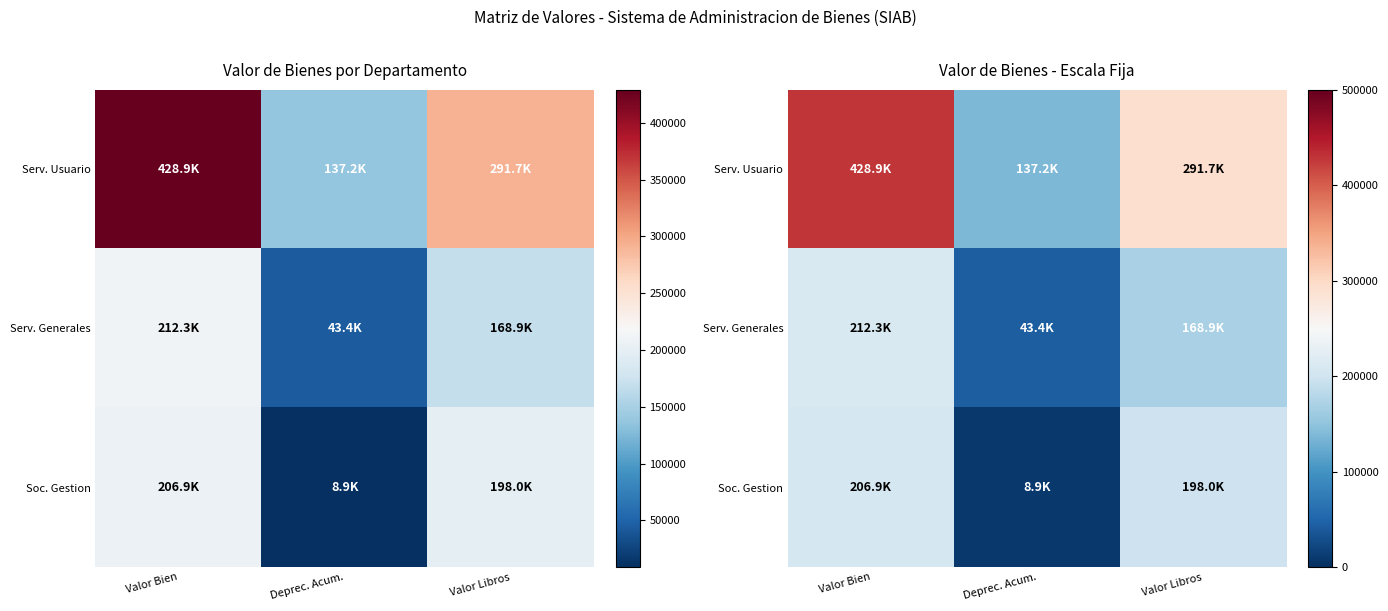

What value does the Soc. Gestion series have at Valor Libros?

197999.2